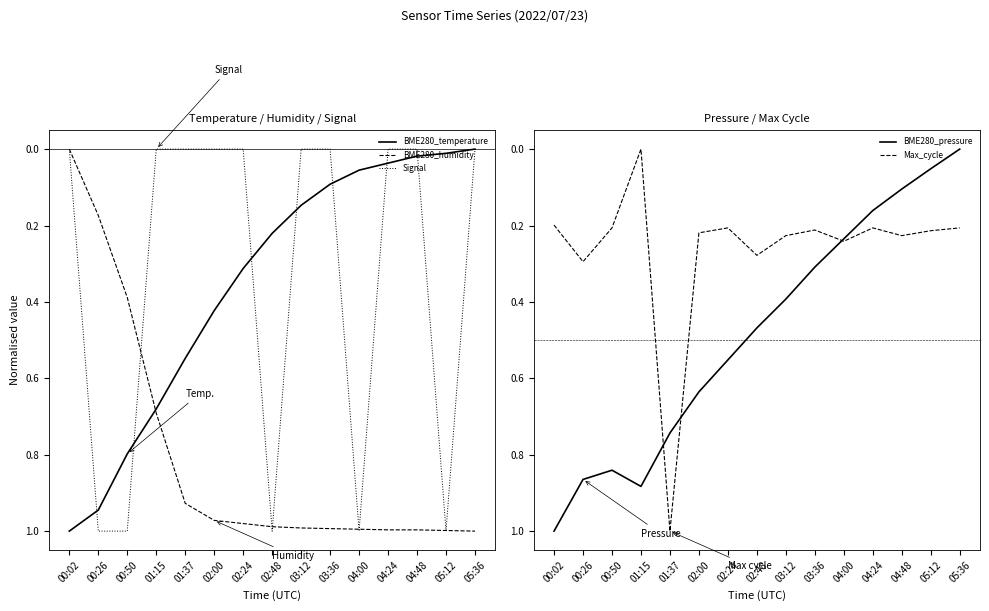

What are all the series names shown in the legend?

BME280_temperature, BME280_humidity, Signal, BME280_pressure, Max_cycle